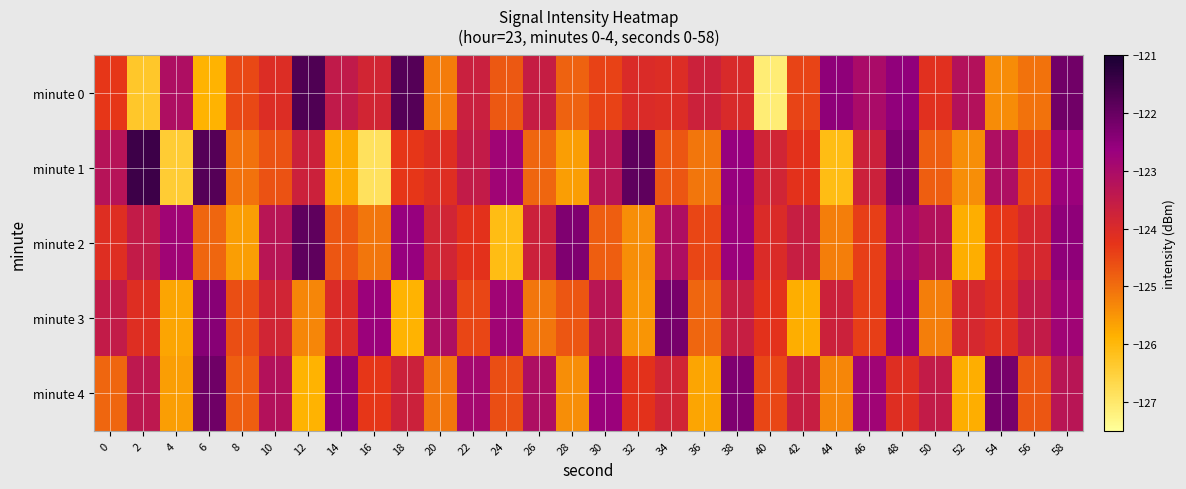

Which has a higher value, 56 or 50?

50